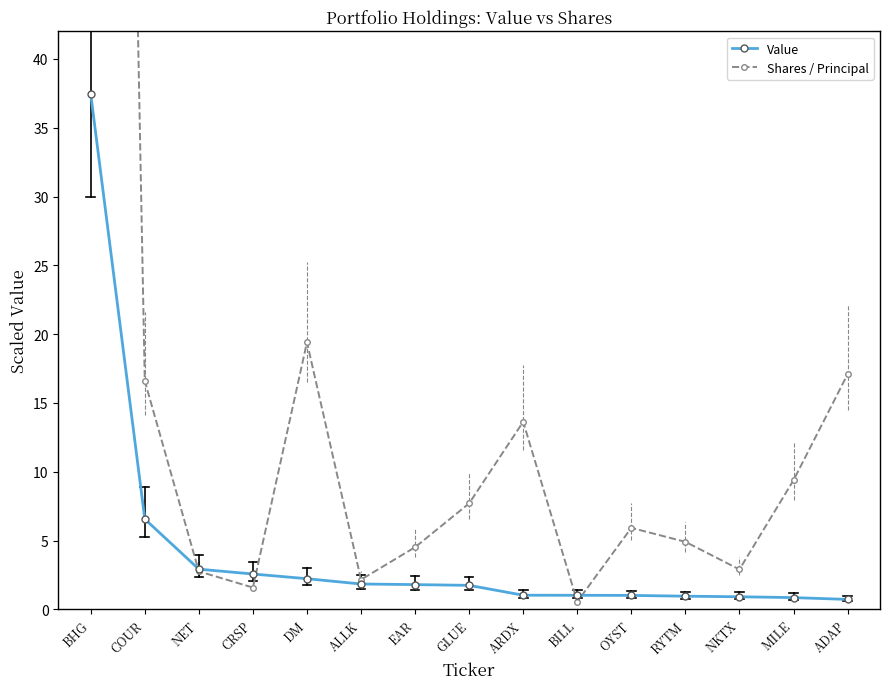

Is the value of Shares / Principal at EAR greater than the value of Value at BHG?

No